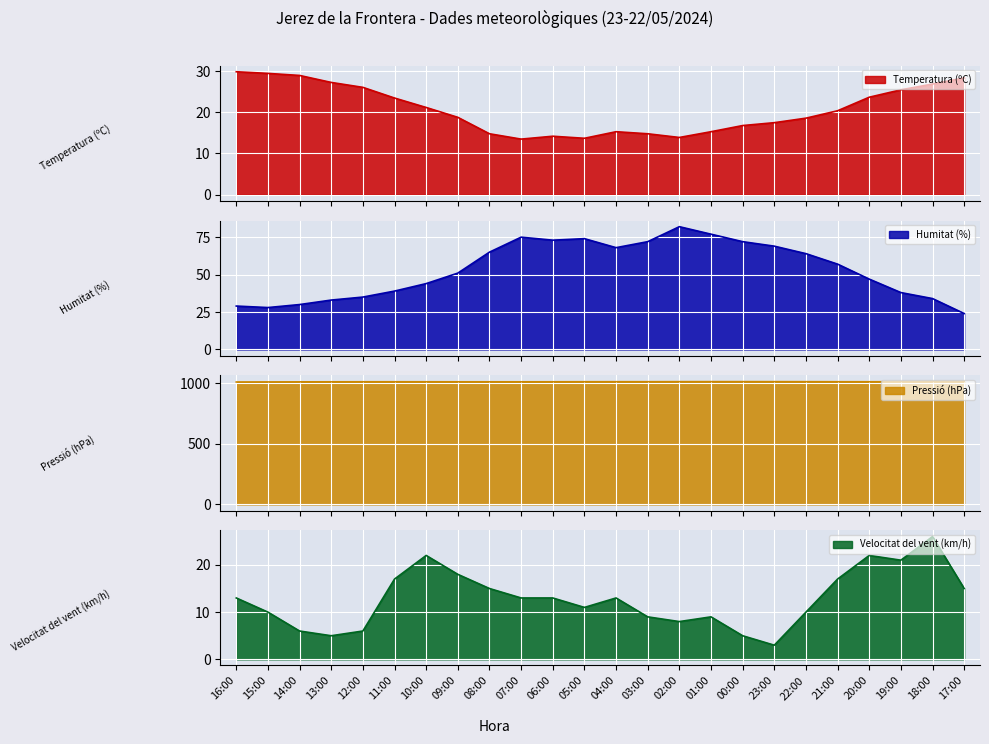

How many data points in Velocitat del vent (km/h) are above 13?

9